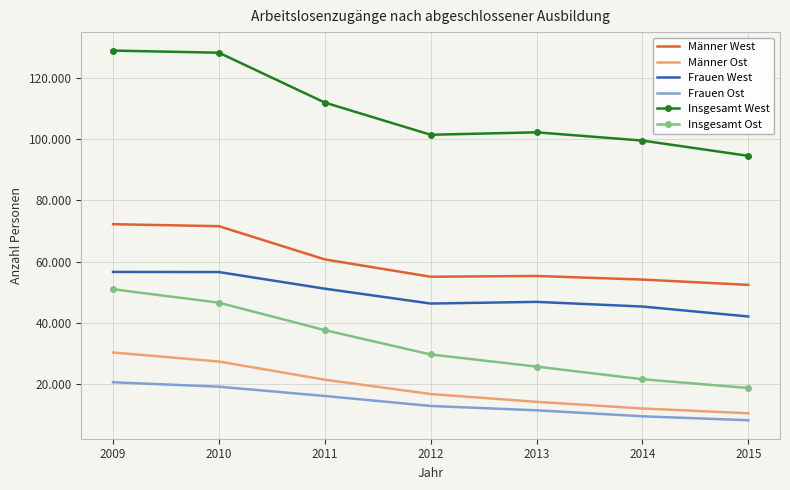

True or false: Insgesamt Ost and Insgesamt West intersect in this chart.

False